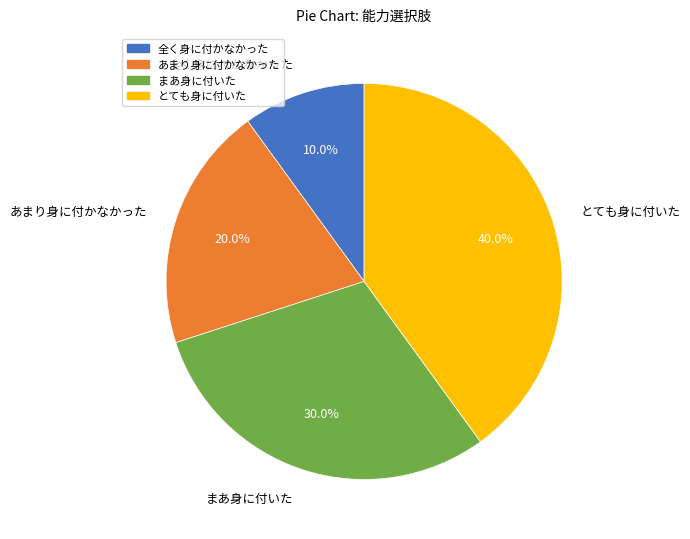

Does まあ身に付いた account for over 50% of the chart?

No